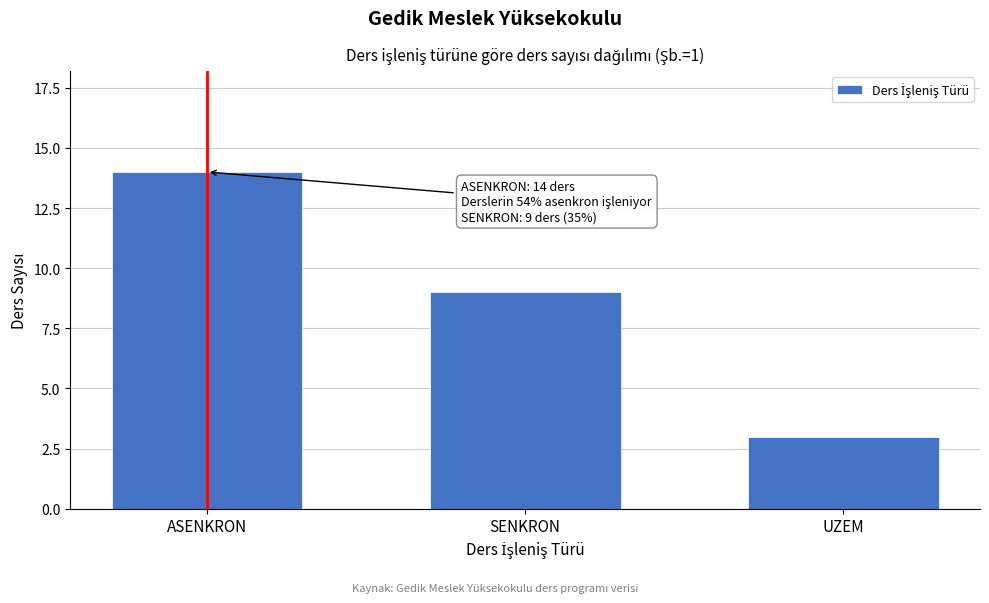

Reading left to right, what are all the values shown in this chart?

ASENKRON=14	SENKRON=9	UZEM=3